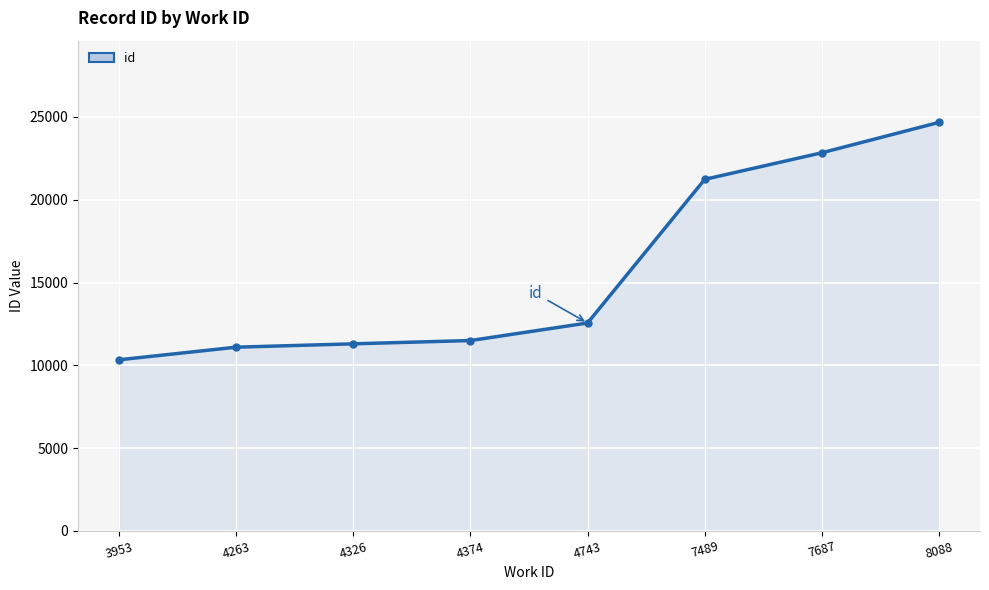

What is the smallest value displayed?

10336